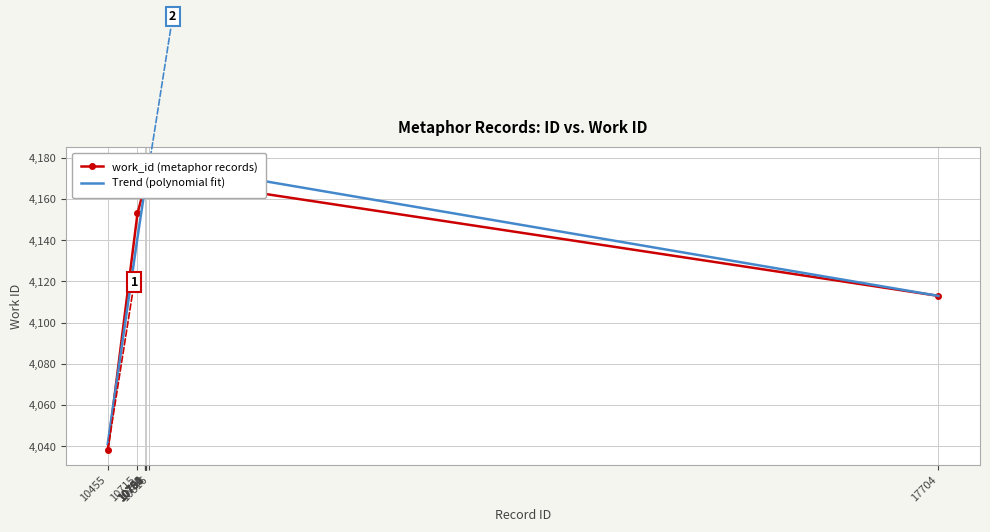

After their last crossing, which series has the higher values: Trend (polynomial fit) or work_id (metaphor records)?

work_id (metaphor records)